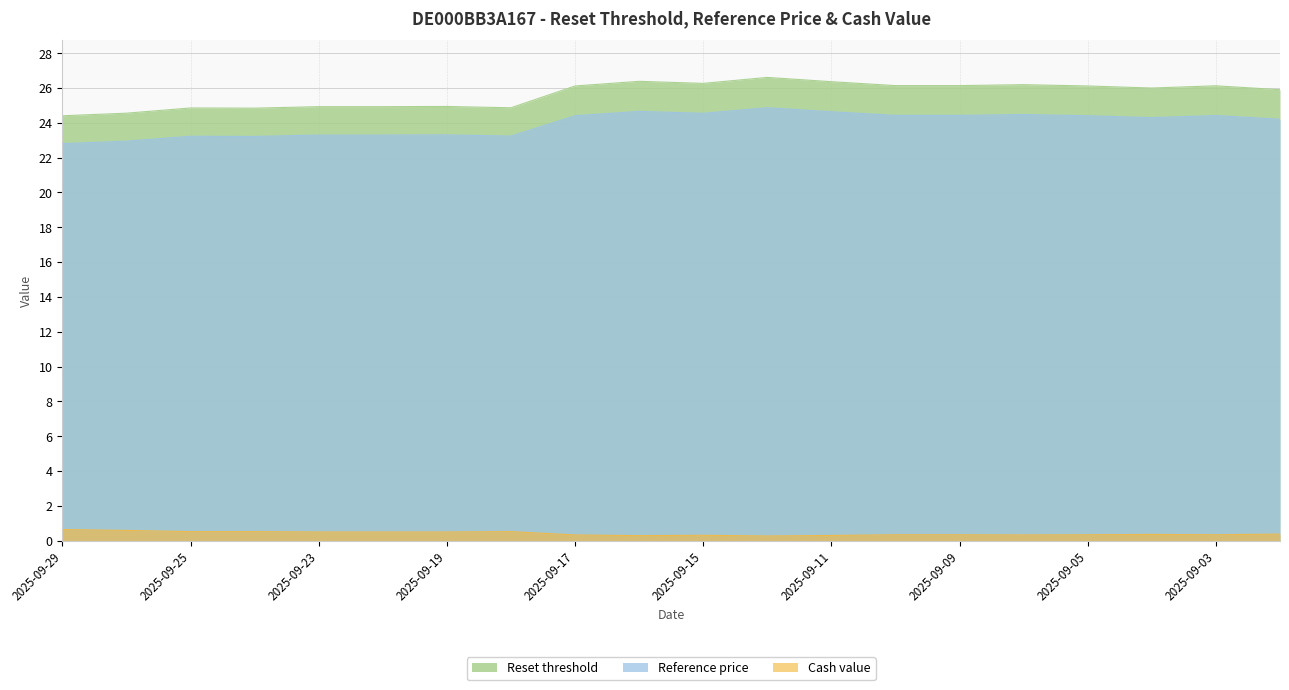

Which series changed the most between 2025-09-26 and 2025-09-19?

Reset threshold